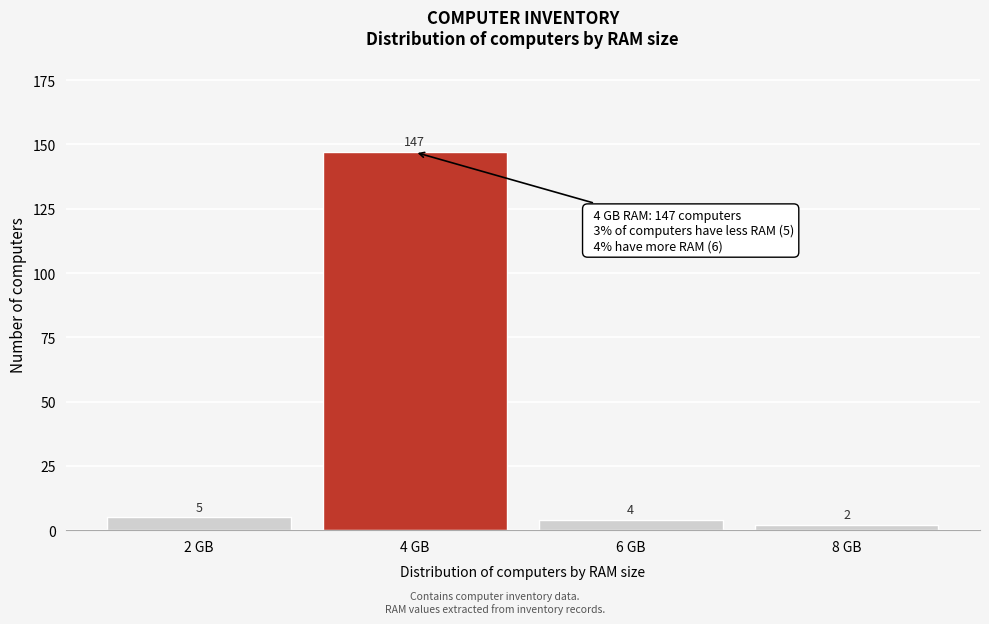

Reading left to right, what are all the values shown in this chart?

5	147	4	2